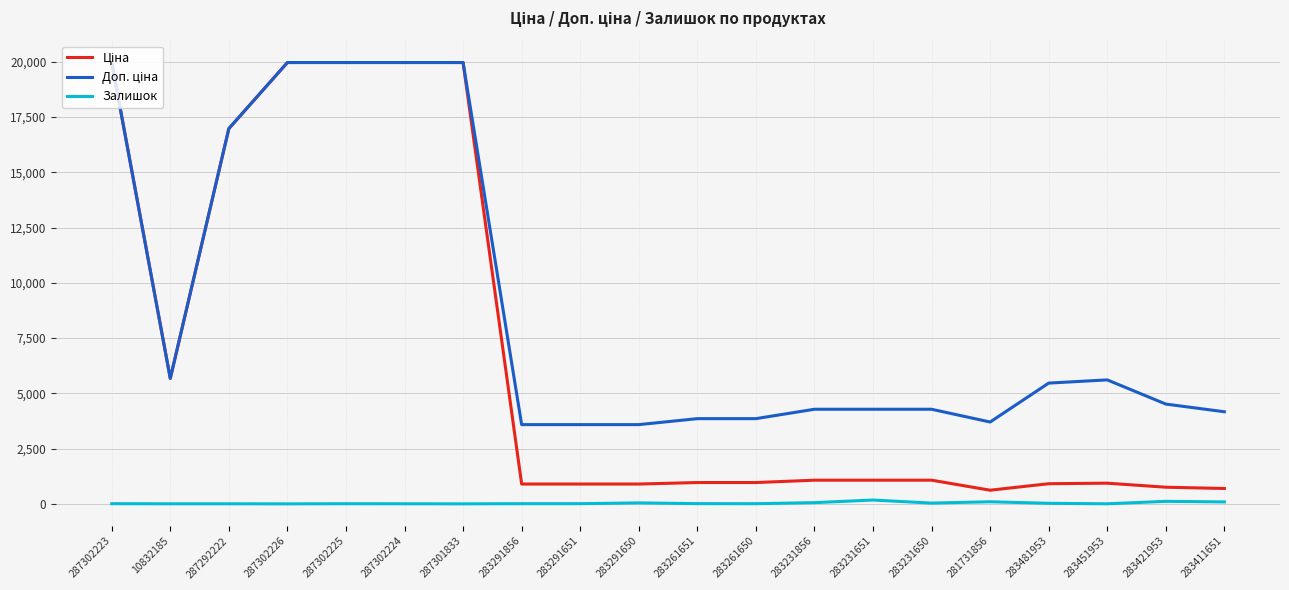

At which category does Ціна reach its first local valley?

10832185